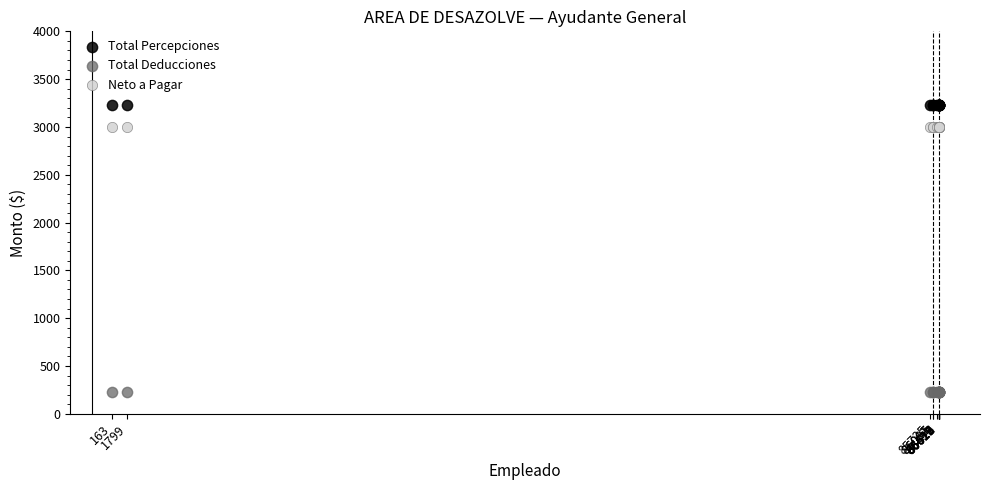

Which series contains the highest Y value?

Total Percepciones